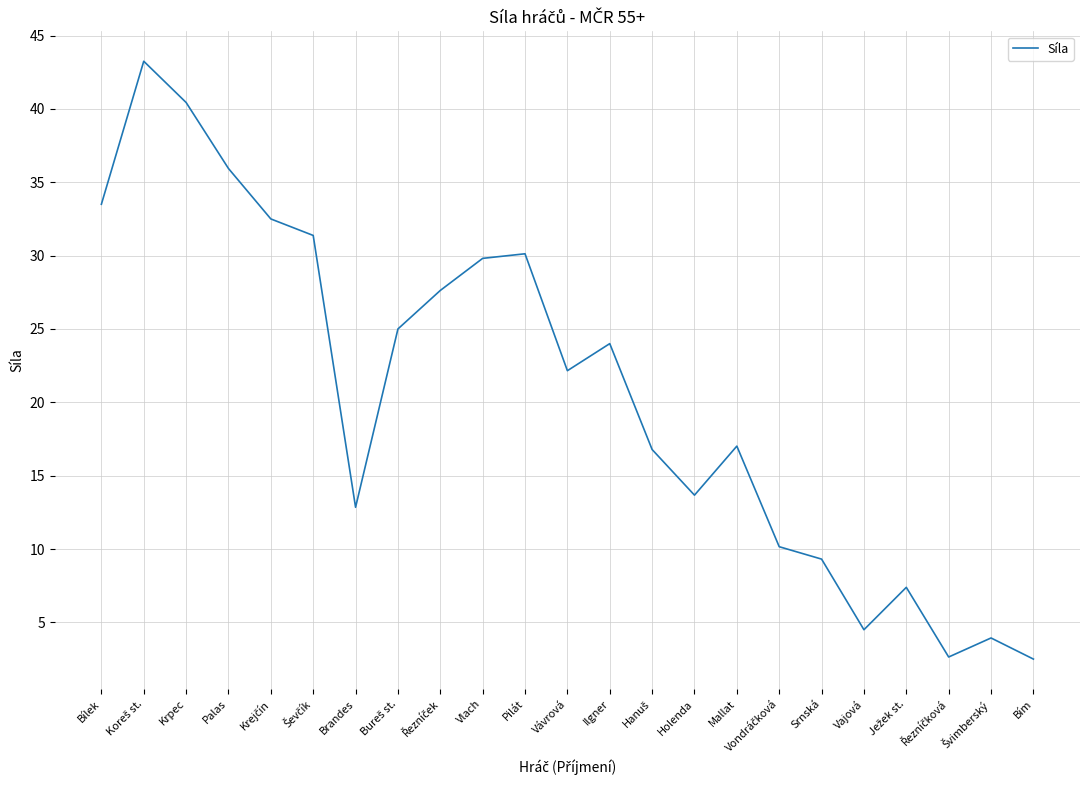

Approximately how many times larger is the value at Brandes compared to Pilát?

0.4